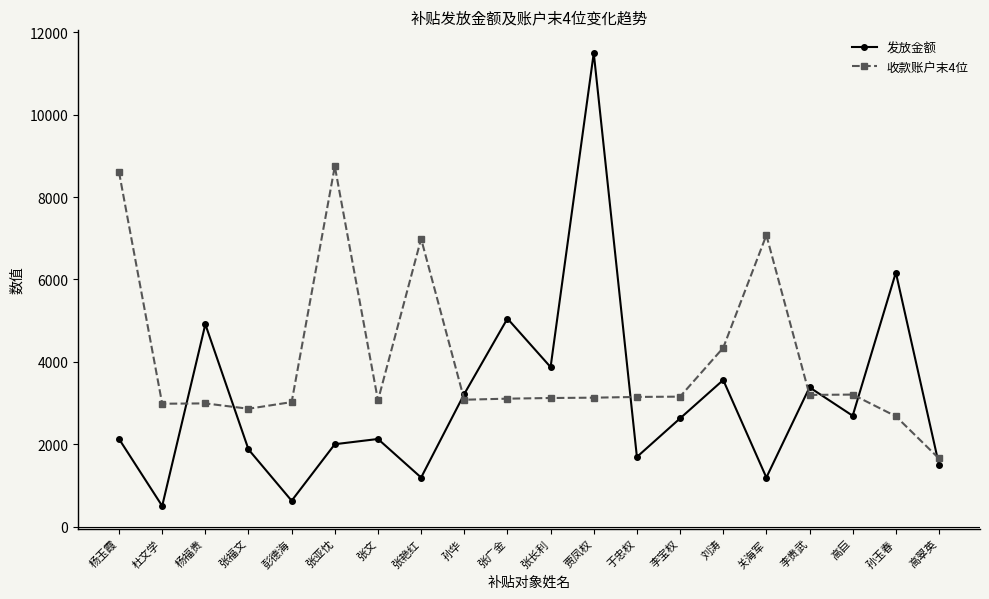

Rank the series by their maximum value, from highest to lowest.

发放金额, 收款账户末4位